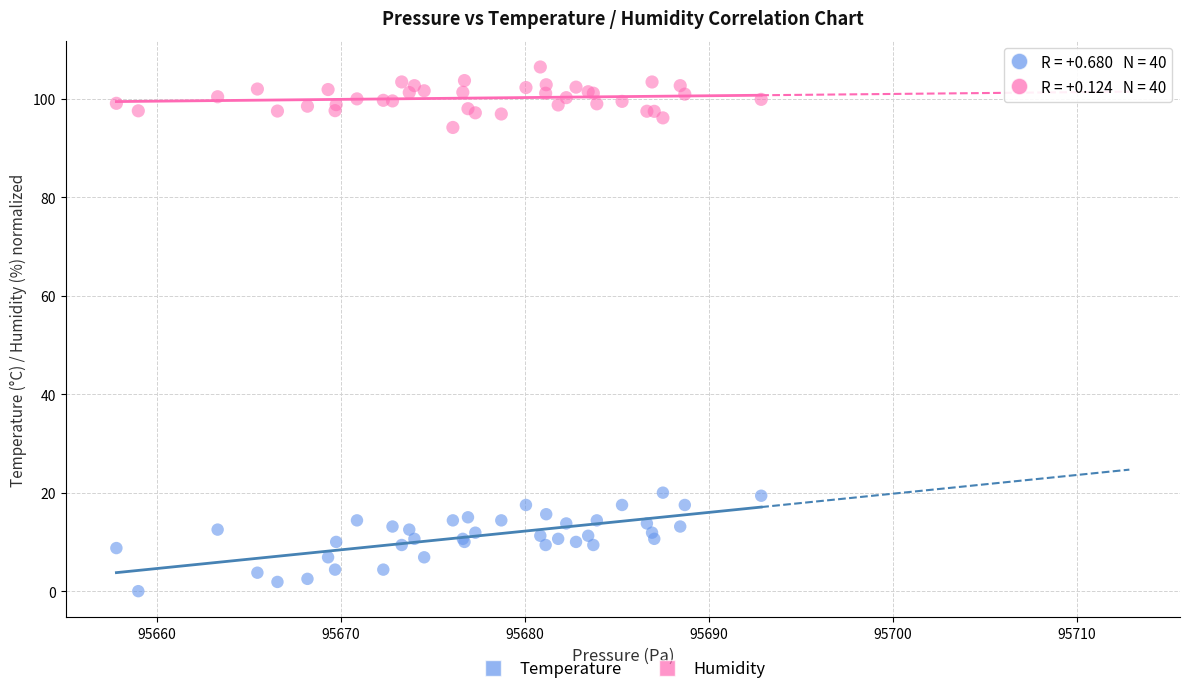

Which series contains the highest Y value?

Humidity